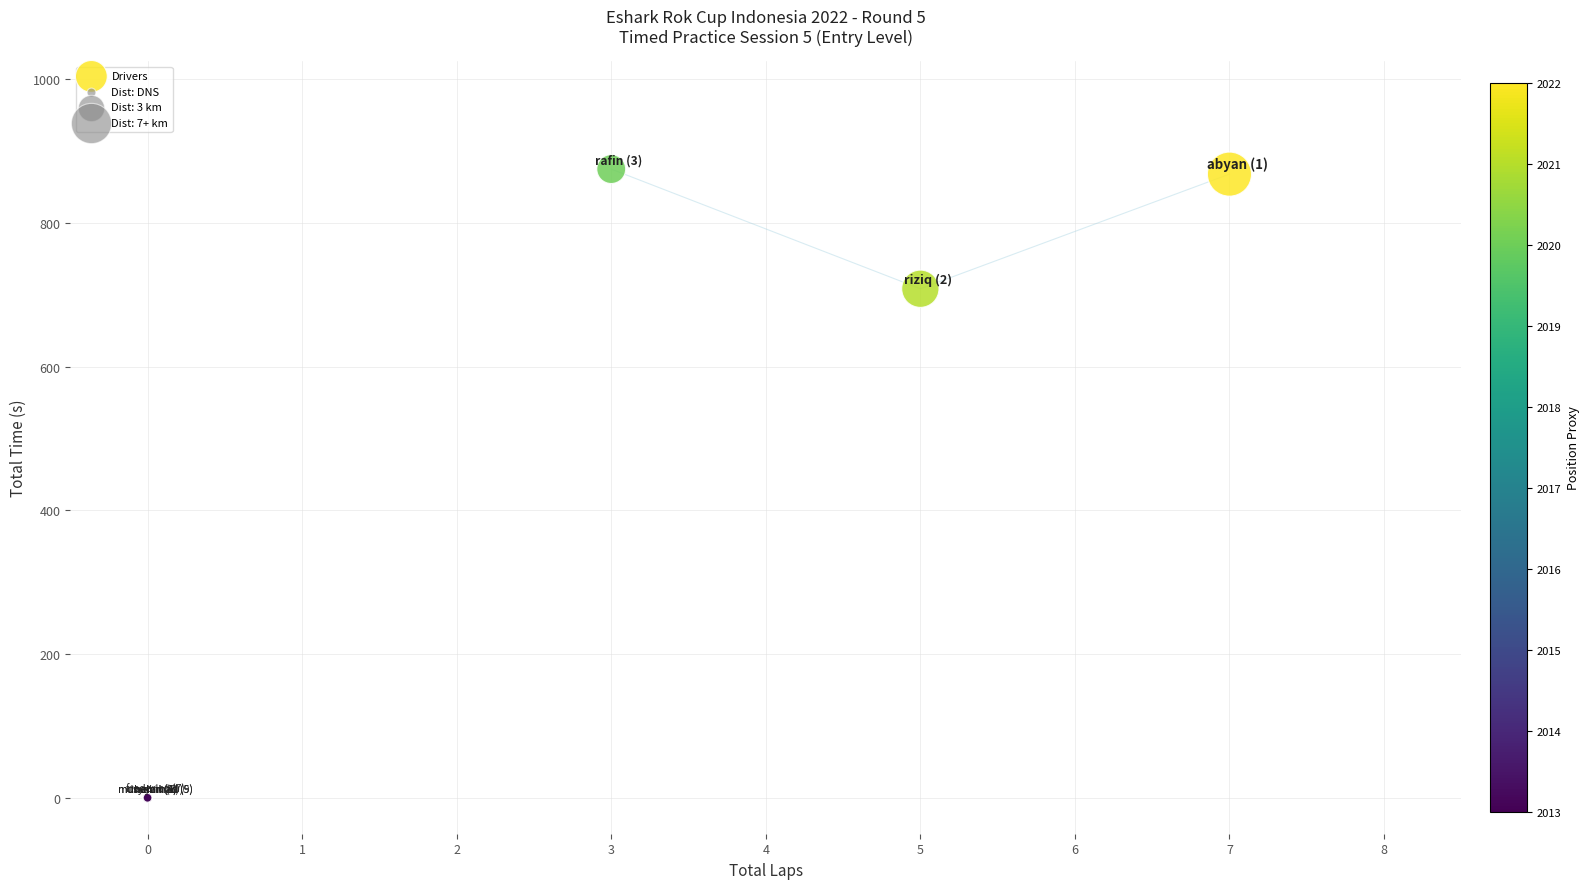

What Y value in the scatter plot is closest to 437?

708.5